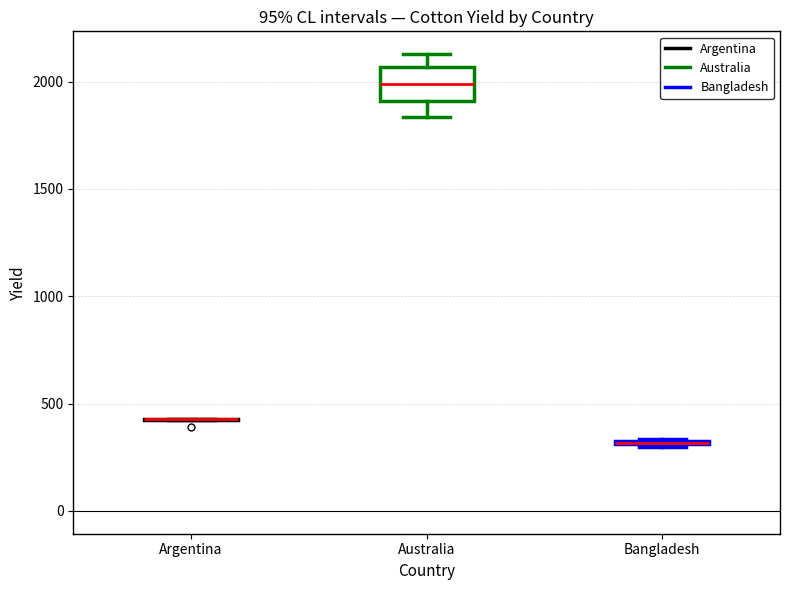

Which box is the tallest, from its lower edge to its upper edge?

Australia